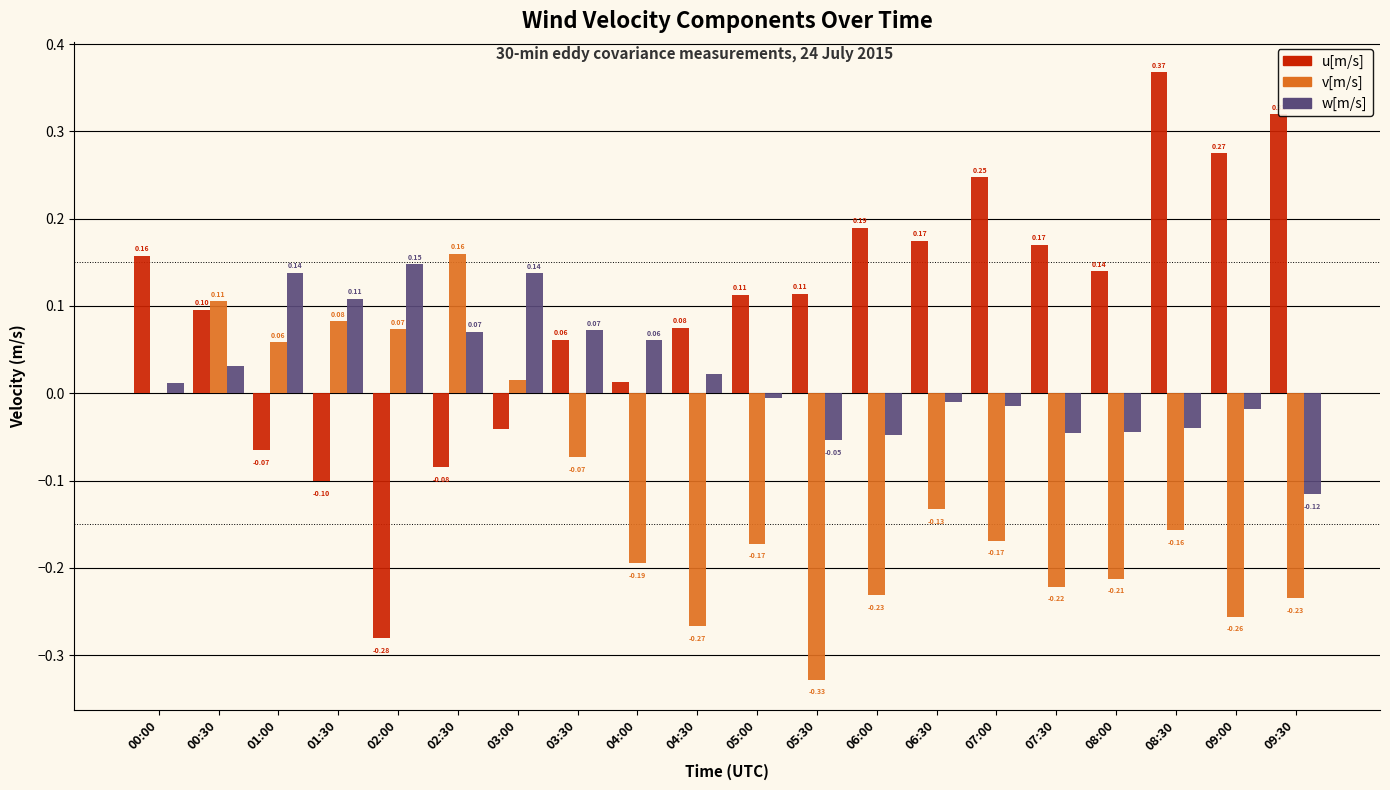

Is the value of v[m/s] at 04:00 greater than the value of u[m/s] at 00:00?

No